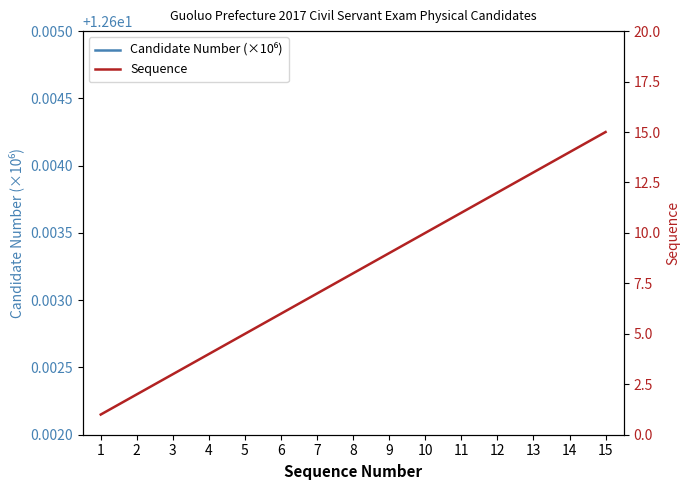

True or false: Sequence has more than 0 interior local peaks.

False